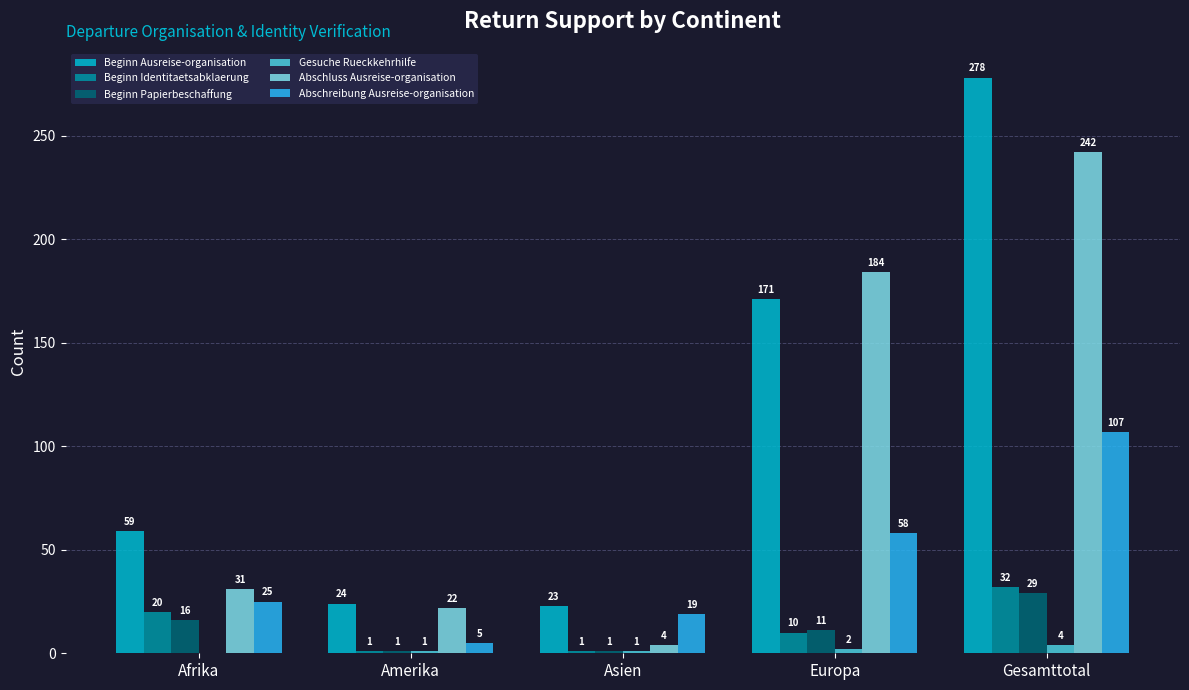

What is the sum of all Beginn Papierbeschaffung values?

58